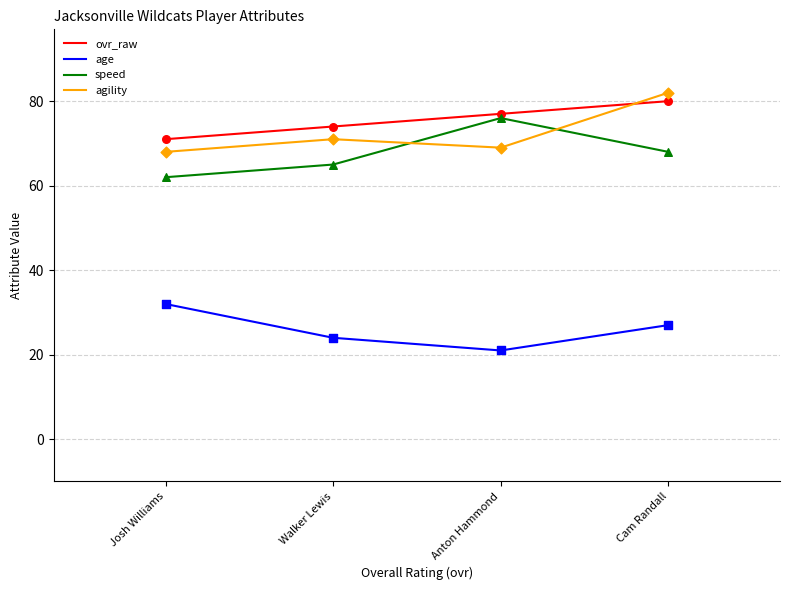

At how many categories does at least one series exceed 22?

4